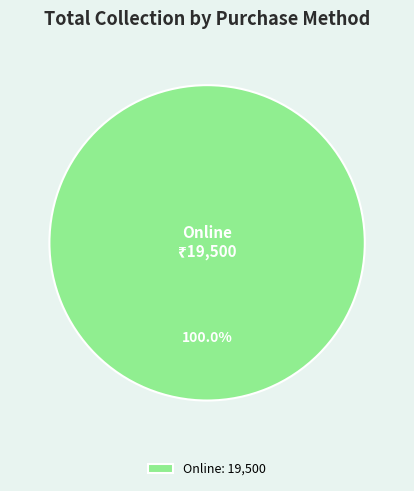

Is there a majority slice in this chart?

Yes